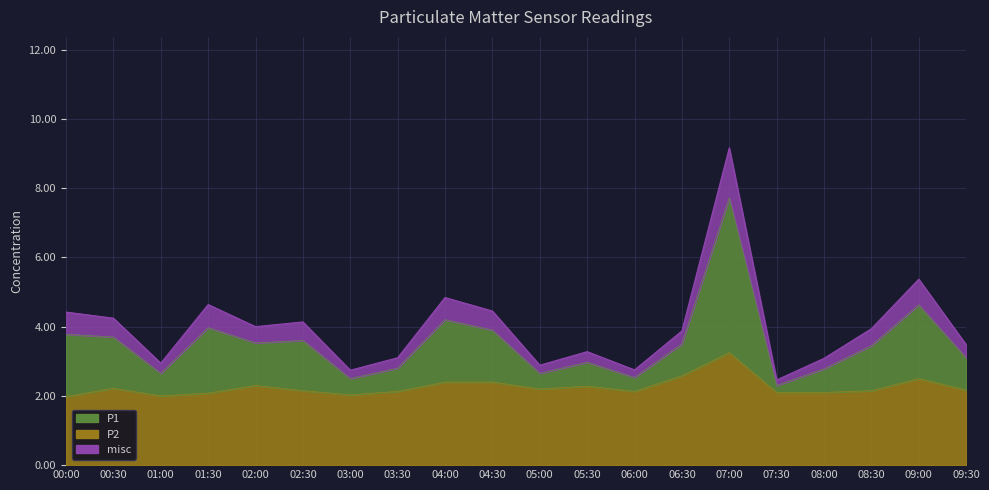

What is the label of the 14th point from the right?

03:00